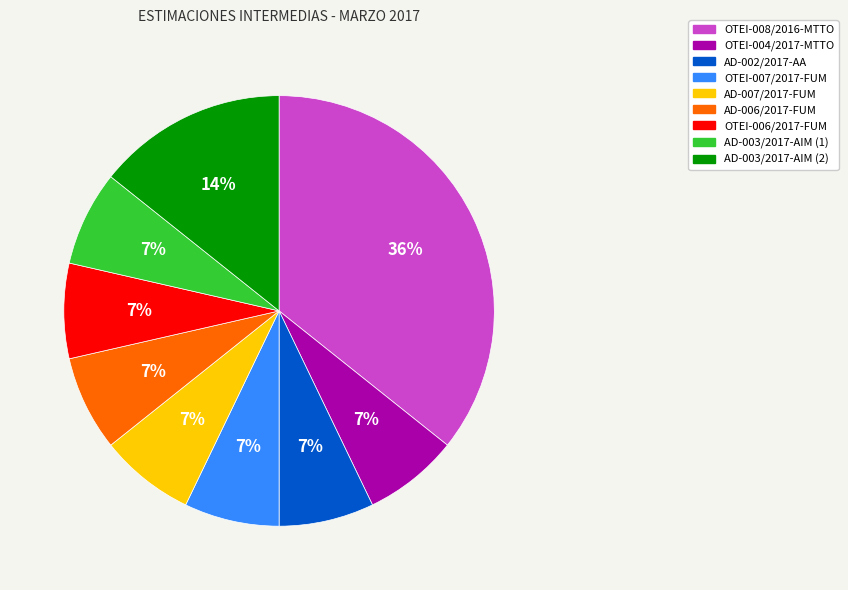

Do OTEI-006/2017-FUM and AD-002/2017-AA together represent more than half of the pie?

No